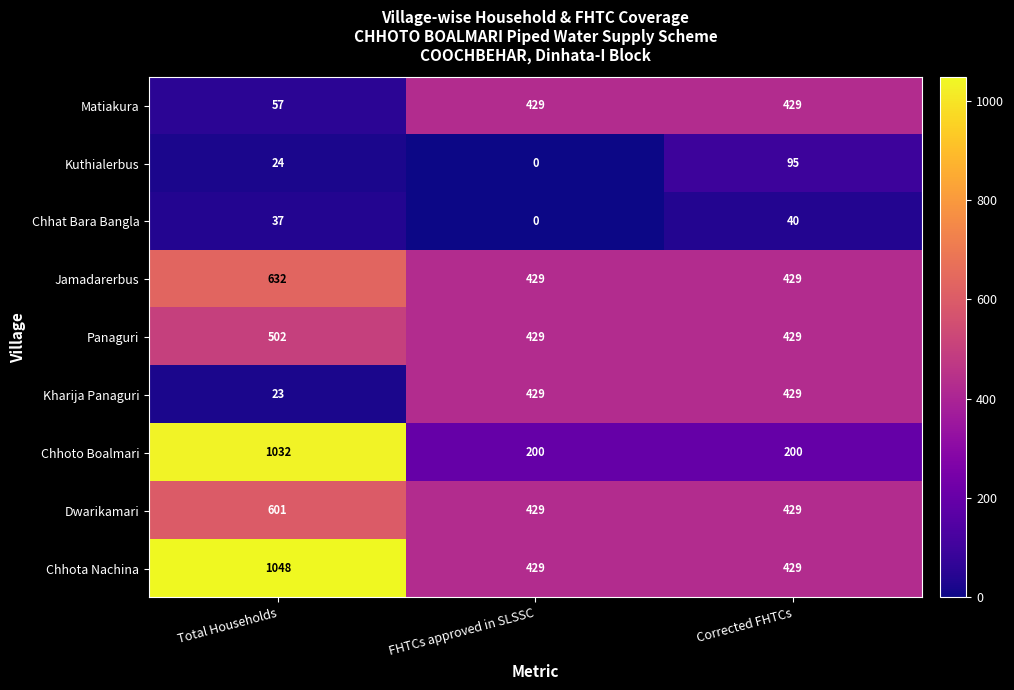

Which category has the highest value across all series?

Total Households